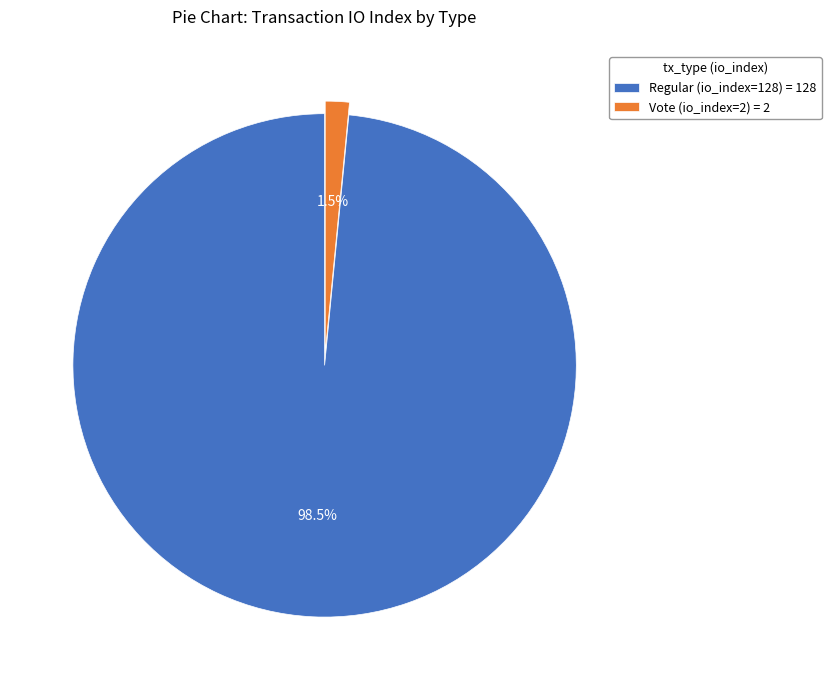

To the nearest percent, what is the difference between the largest and smallest slice percentages?

97%